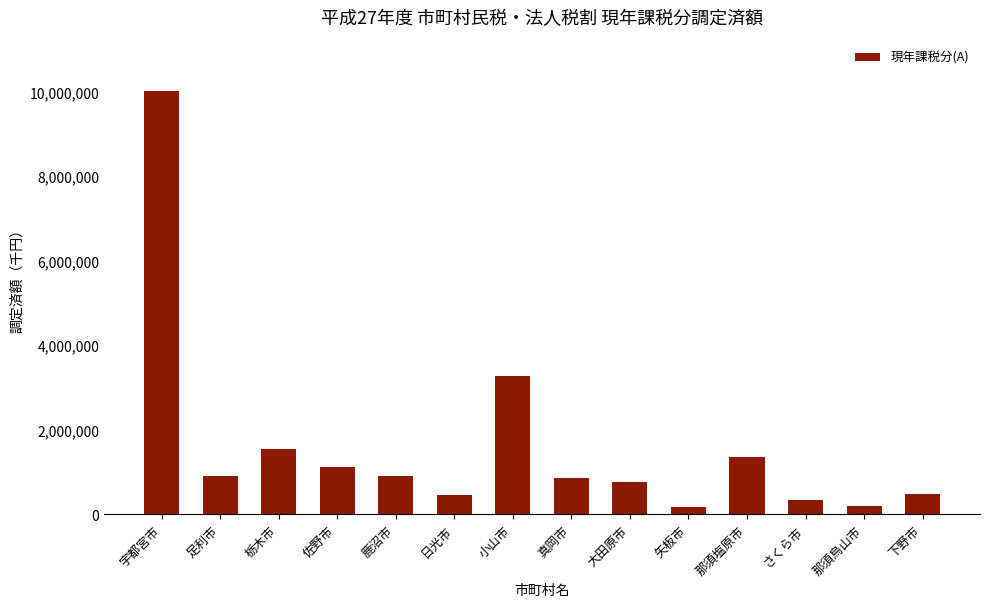

Approximately how many times larger is the value at 那須塩原市 compared to 矢板市?

7.4